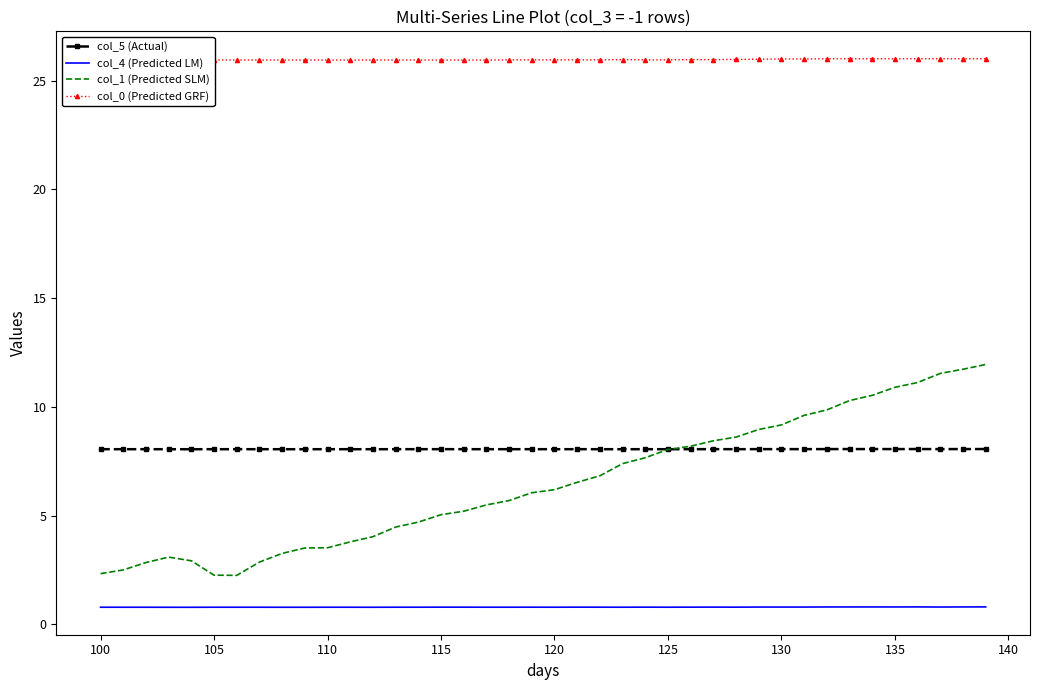

Which series has the largest total across all categories?

col_0 (Predicted GRF)